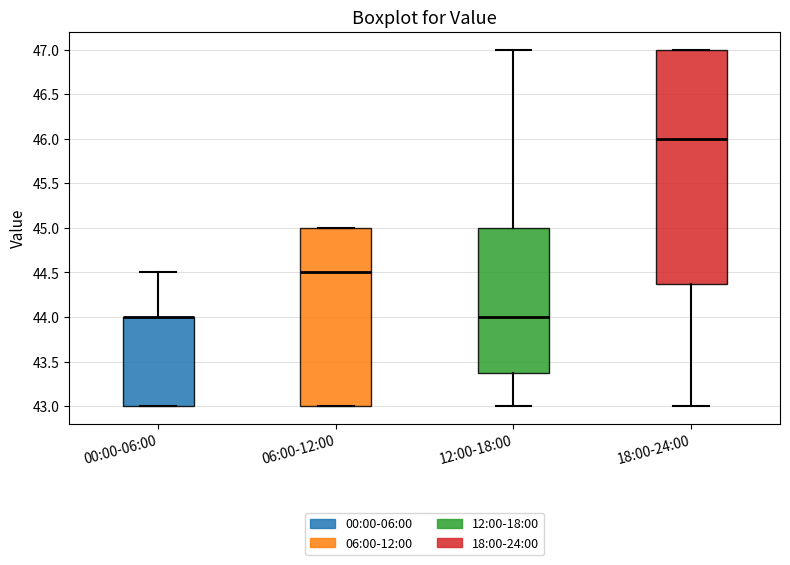

Reading left to right, read every box against the y-axis: the position of its median line, the range the box covers, and the ends of its whiskers. The values are not printed on the chart, so give them approximately, as read against the axis.

00:00-06:00: median 44.0 (drawn on the box's upper edge), box 43.0 to 44.0, whiskers 43.0 to 44.5
06:00-12:00: median 44.5, box 43.0 to 45.0, whiskers 43.0 to 45.0
12:00-18:00: median 44.0, box 43.4 to 45.0, whiskers 43.0 to 47.0
18:00-24:00: median 46.0, box 44.4 to 47.0, whiskers 43.0 to 47.0